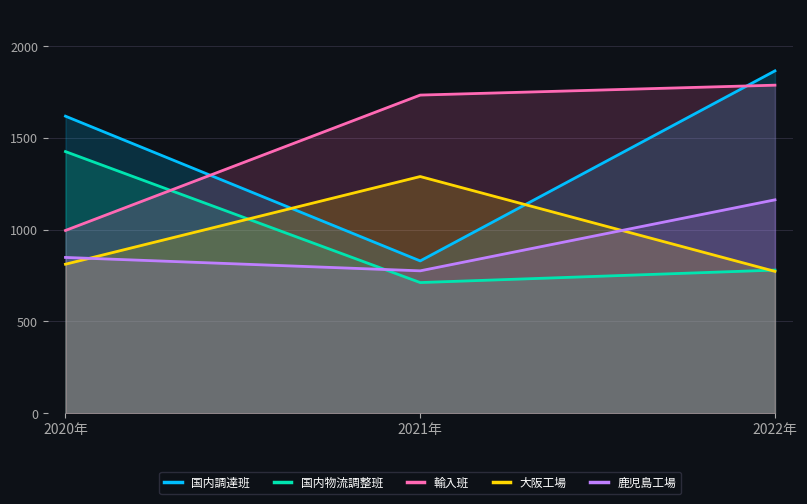

What is the sum of the 鹿児島工場 values at 2021年 and 2022年?

1939